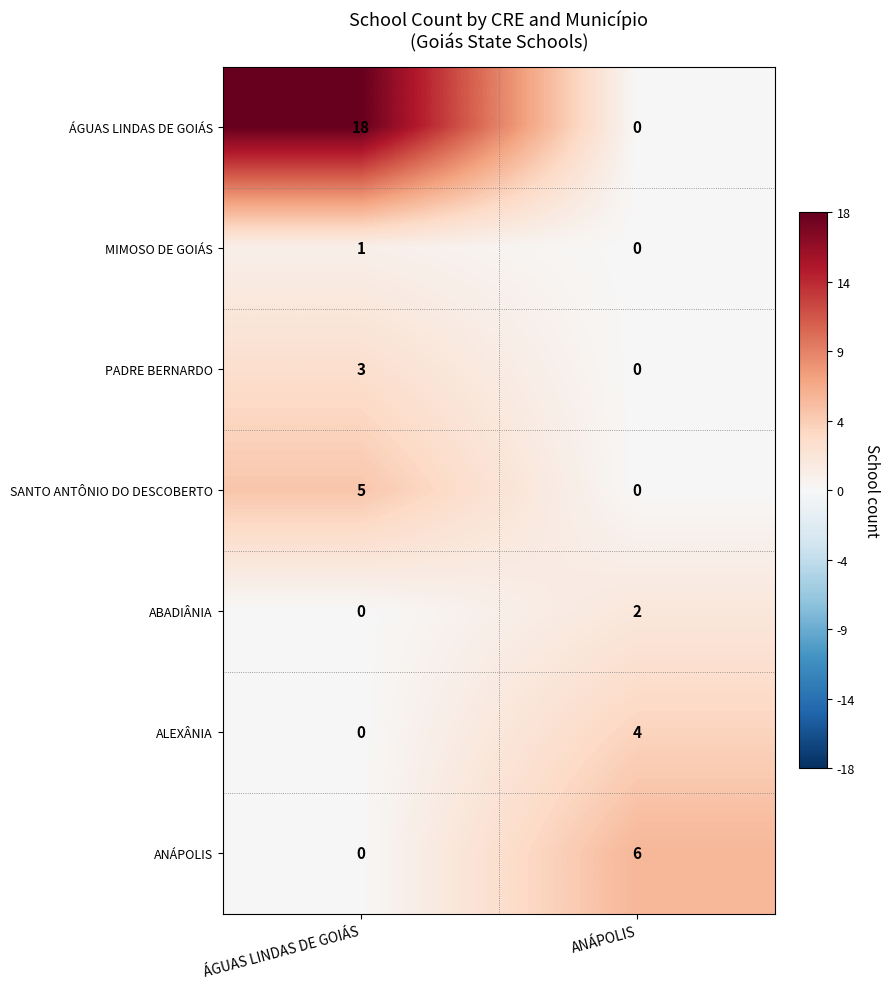

What is the sum of all ALEXÂNIA values?

4